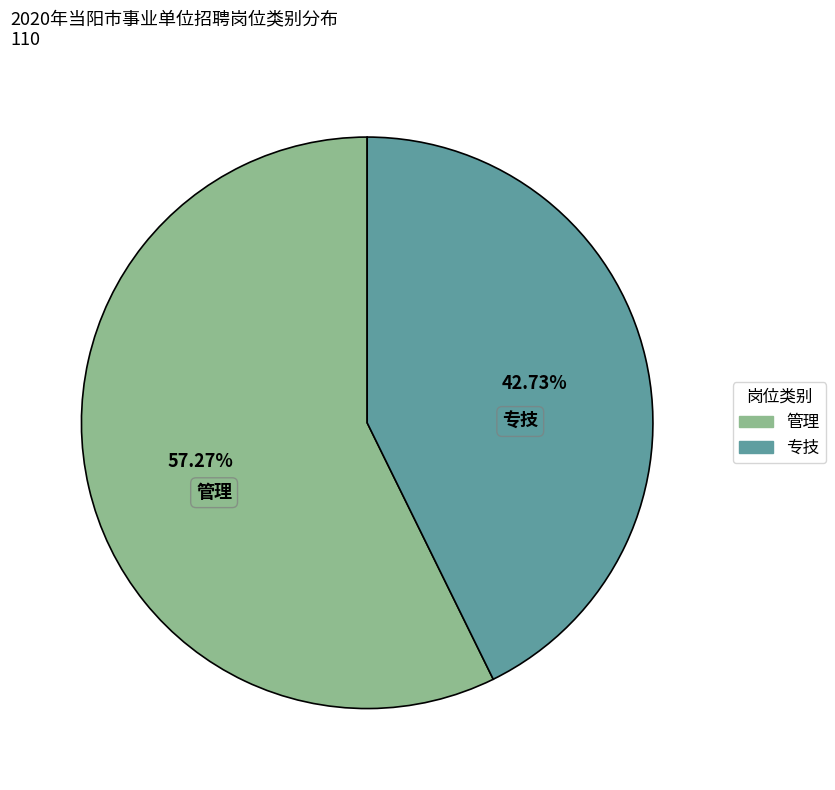

To the nearest percent, what percentage of the pie is 专技?

43%